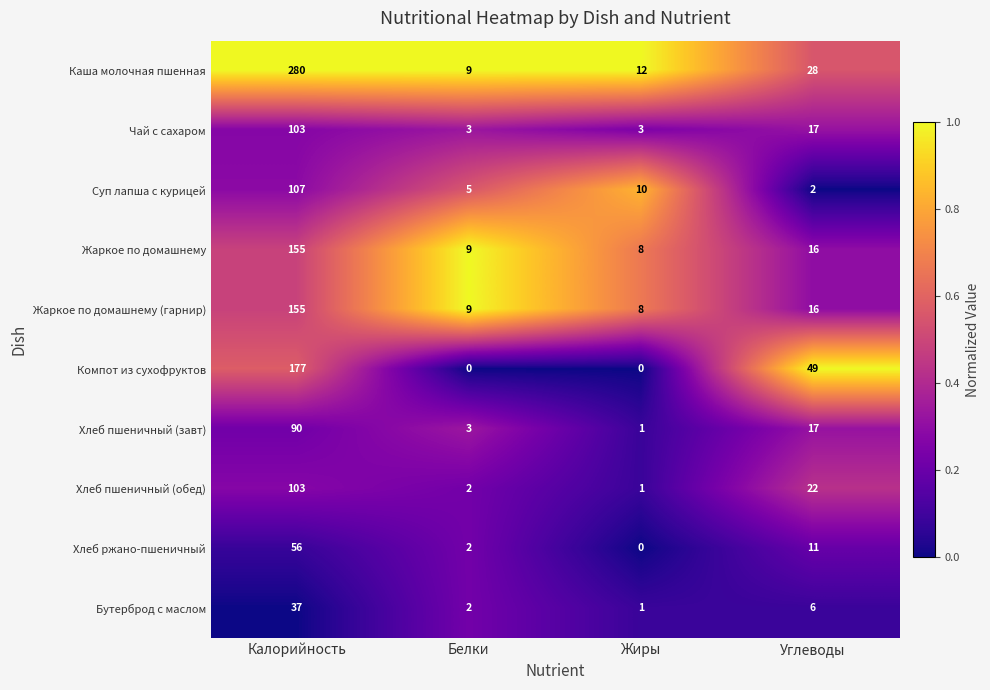

Which series has the largest total across all categories?

Каша молочная пшенная